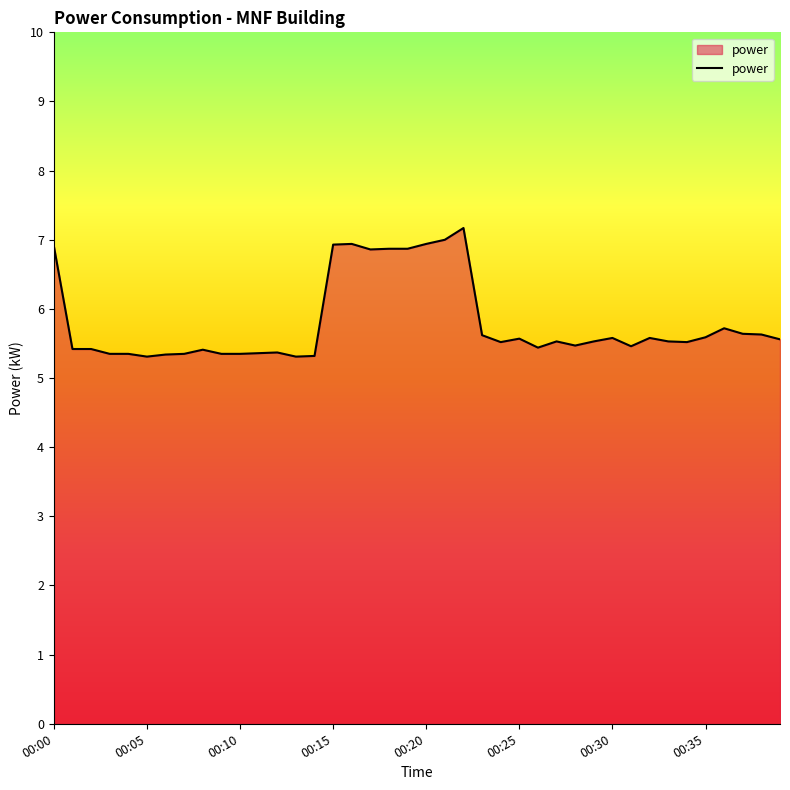

What is the average value?

5.8